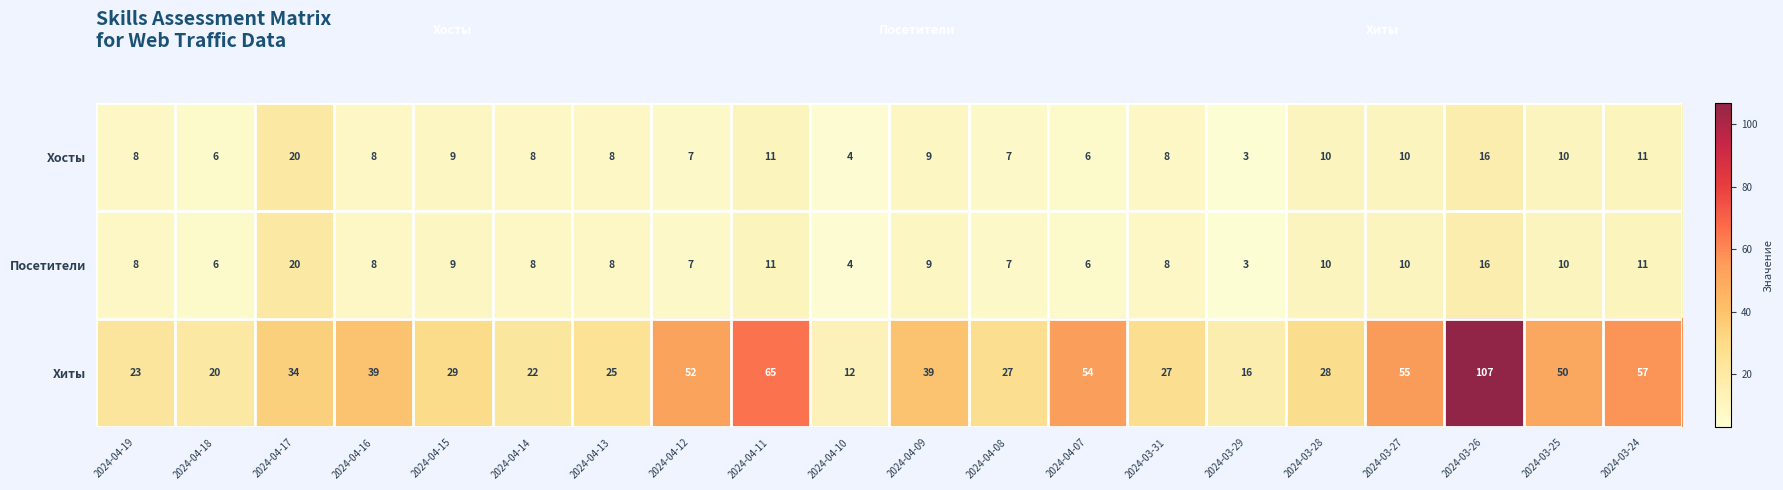

What is the spread (max minus min) of values at 2024-04-09?

30